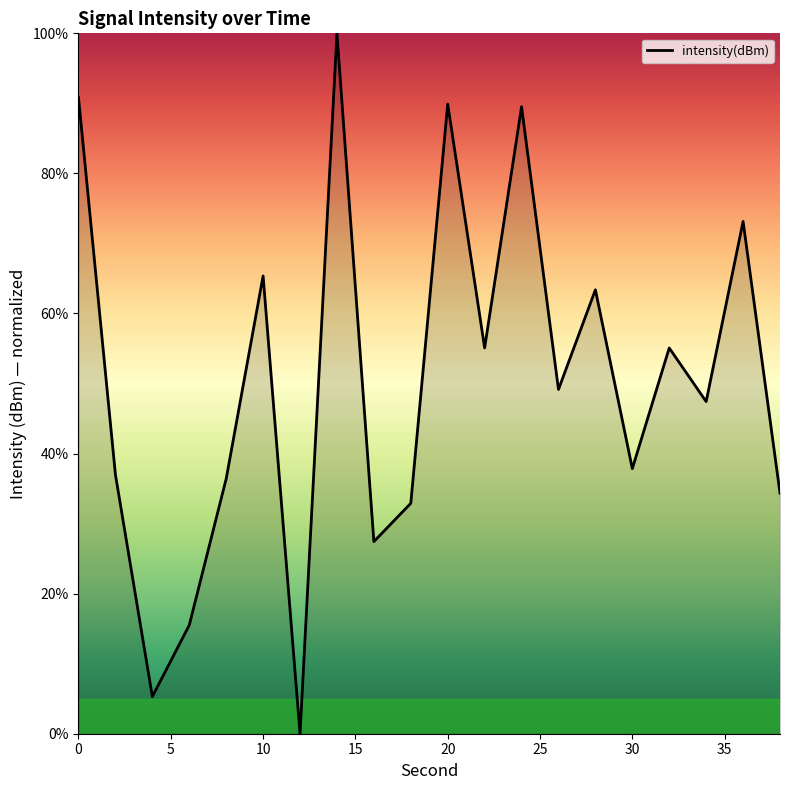

What is the difference between the maximum and minimum values?

100.0